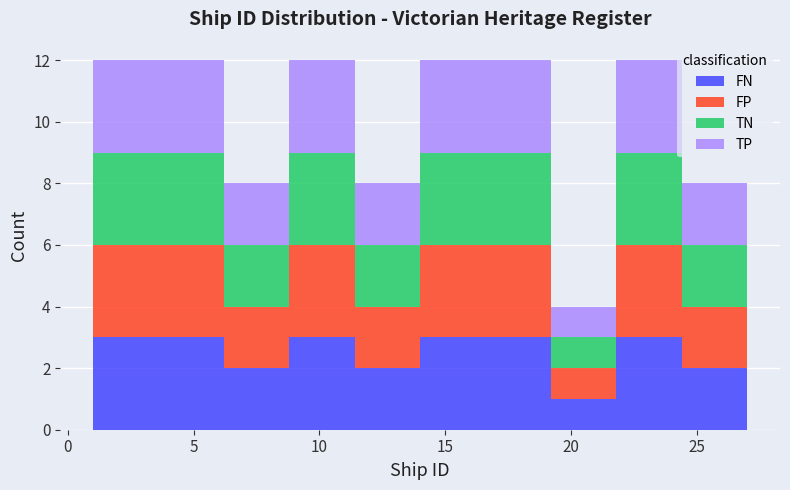

Reading left to right, list every stacked bar in this chart as the range it spans on the x-axis followed by its total height. Neither the bar edges nor the heights are printed on the chart, so give them approximately, as read against the axes.

1.0 to 3.6: 12
3.6 to 6.2: 12
6.2 to 8.8: 8
8.8 to 11.4: 12
11.4 to 14.0: 8
14.0 to 16.6: 12
16.6 to 19.2: 12
19.2 to 21.8: 4
21.8 to 24.4: 12
24.4 to 27.0: 8